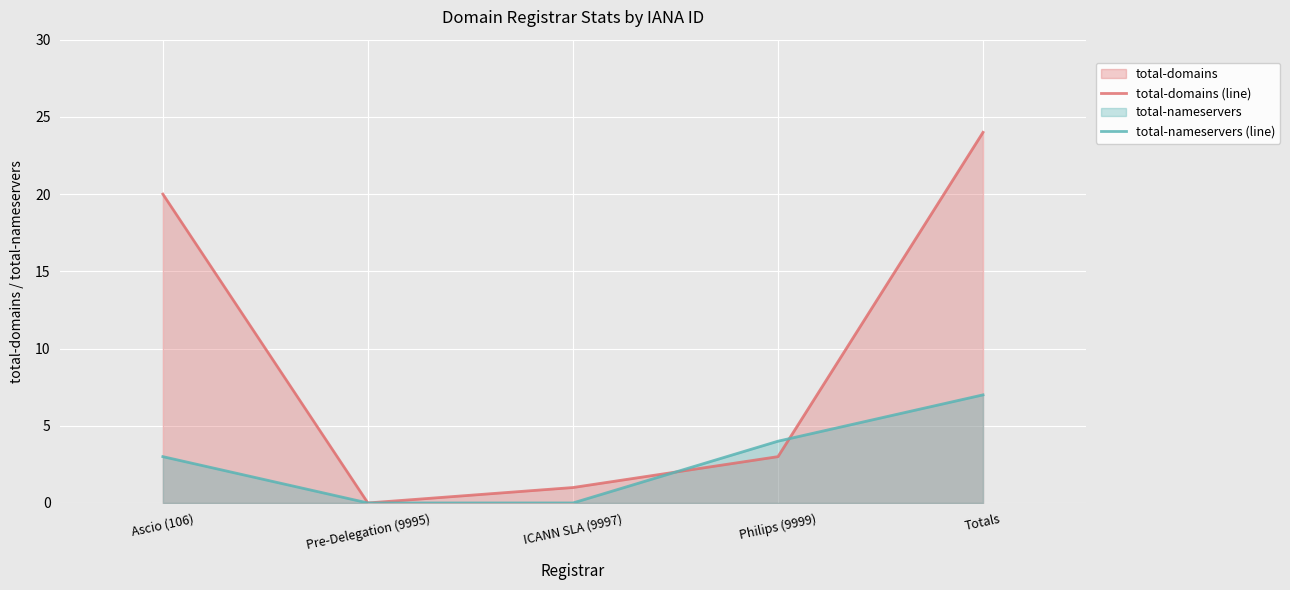

What is the value of the total-domains (line) point at the 4th from the left?

3